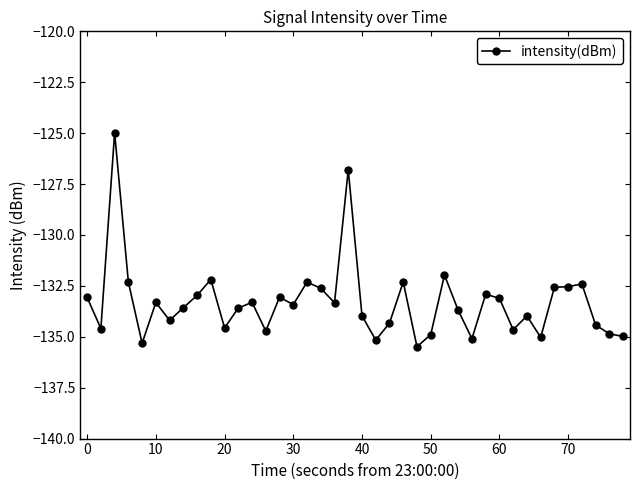

What is the value of the 29th point from the left?

-135.1